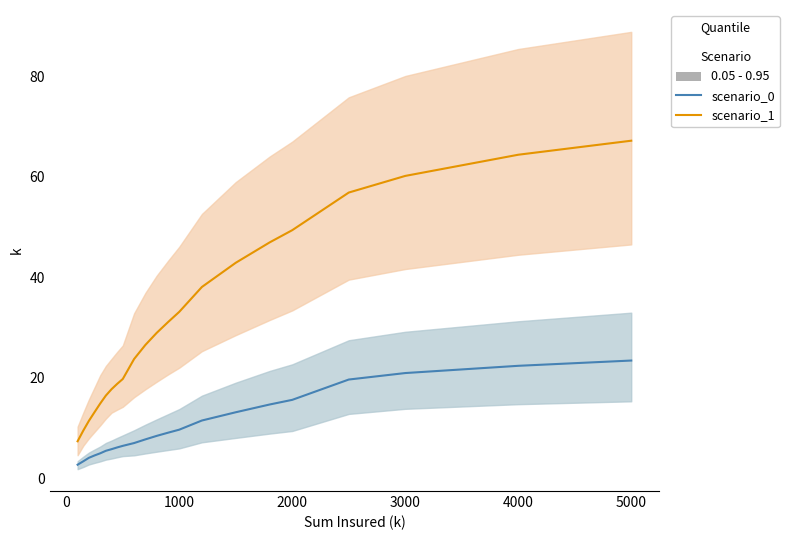

True or false: scenario_0 and scenario_1 intersect in this chart.

False